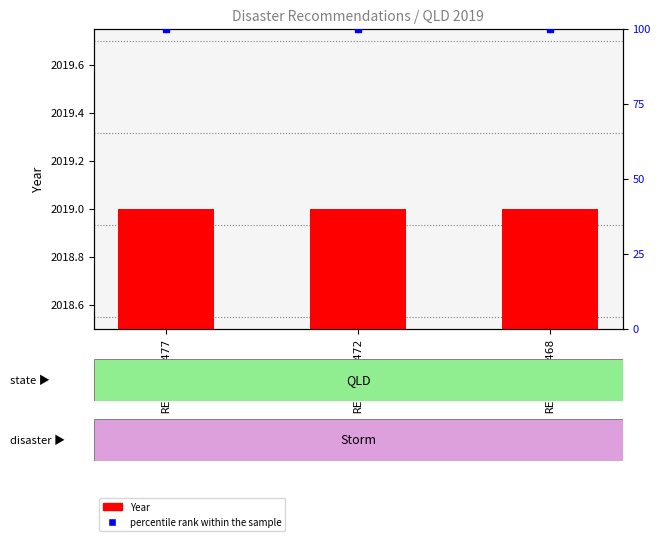

The value of percentile rank within the sample at REC309-2468 is 100. True or false?

True